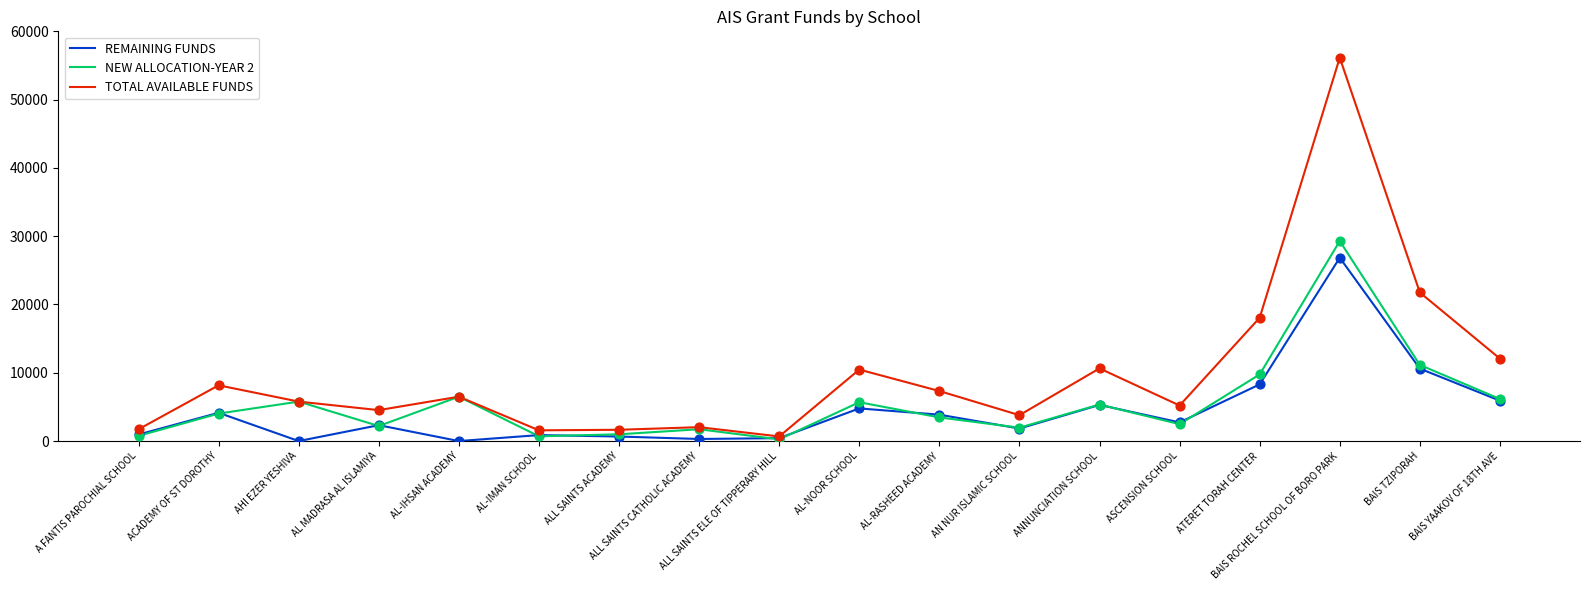

At how many categories does at least one series exceed 15340?

3